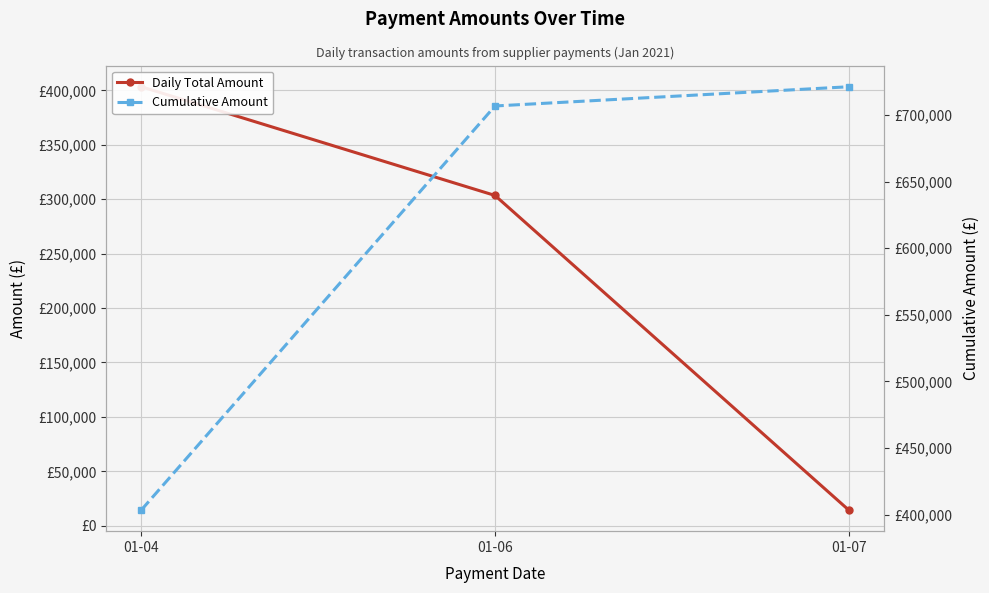

What is the difference between the highest and lowest values at 01-06?

403383.5